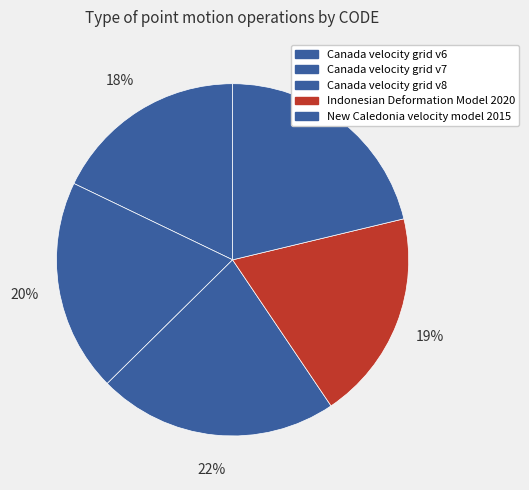

Does any single category account for the majority?

No